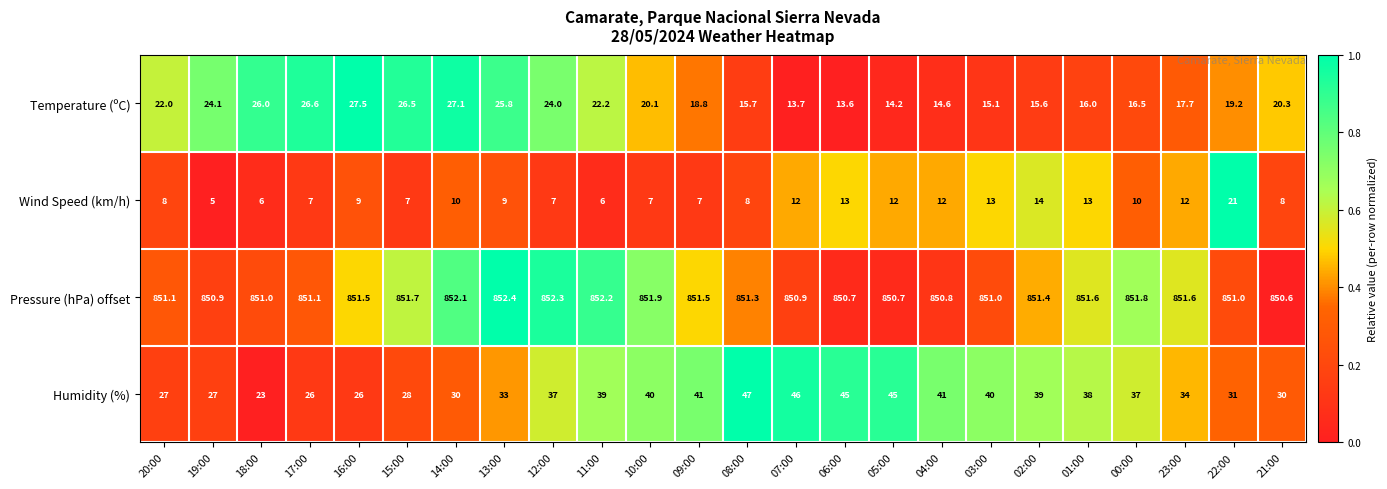

At which label does Temperature (ºC) first exceed 20?

20:00